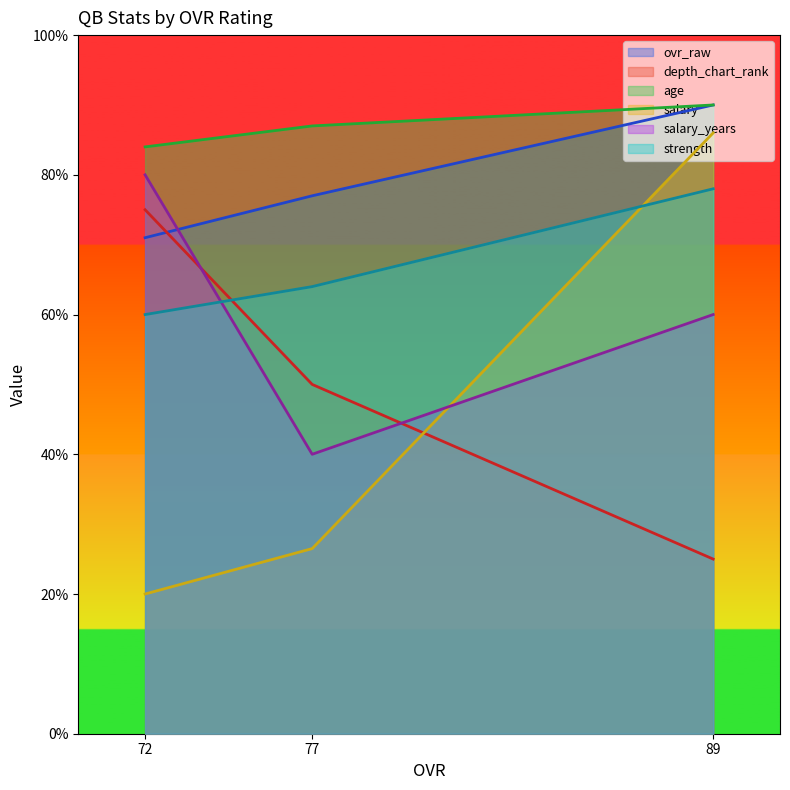

The value of salary at 77 is 26.5. True or false?

True